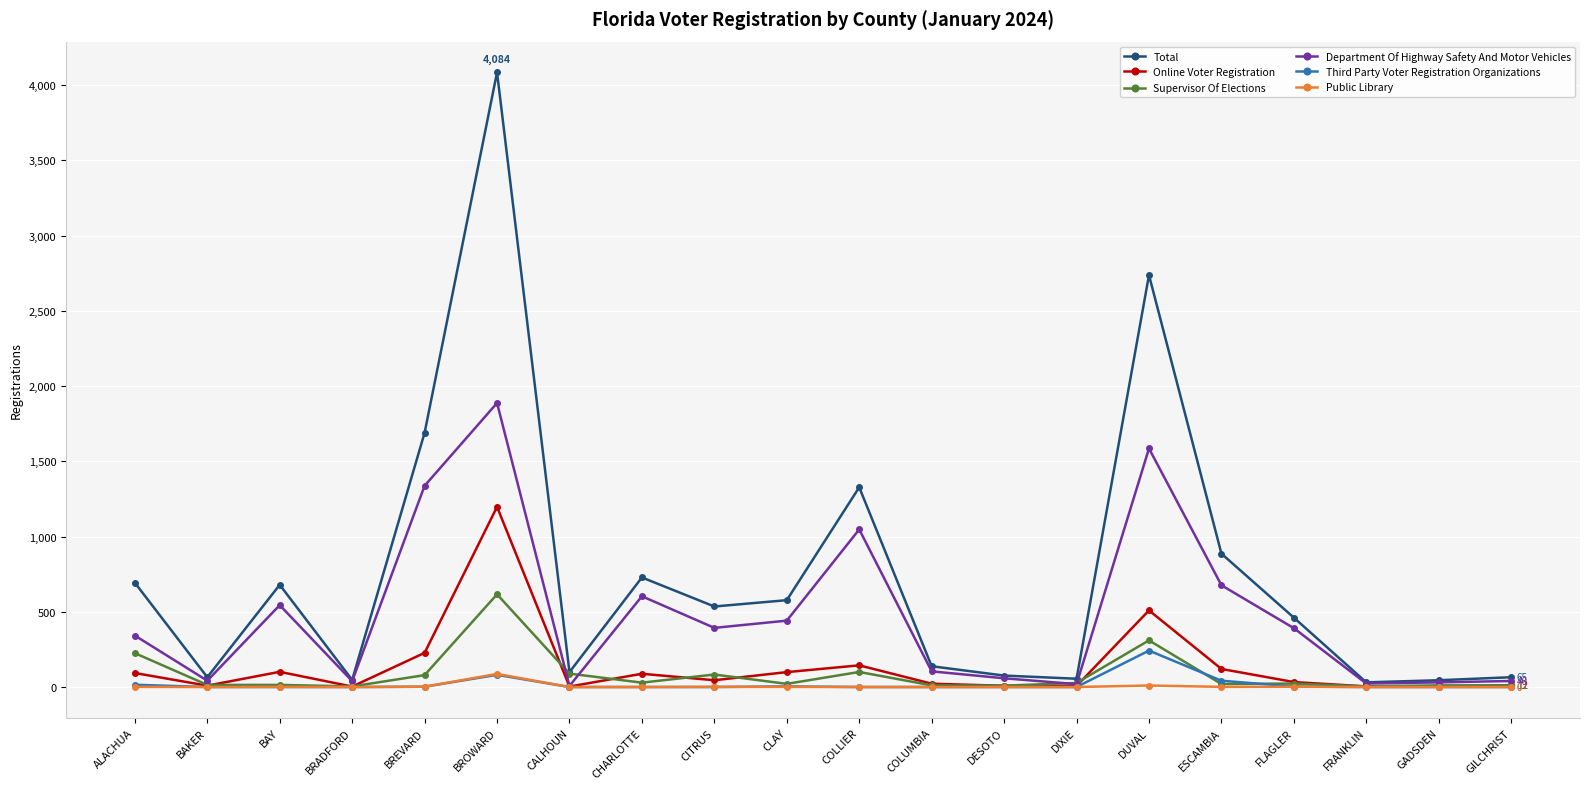

Which series has the largest total across all categories?

Total